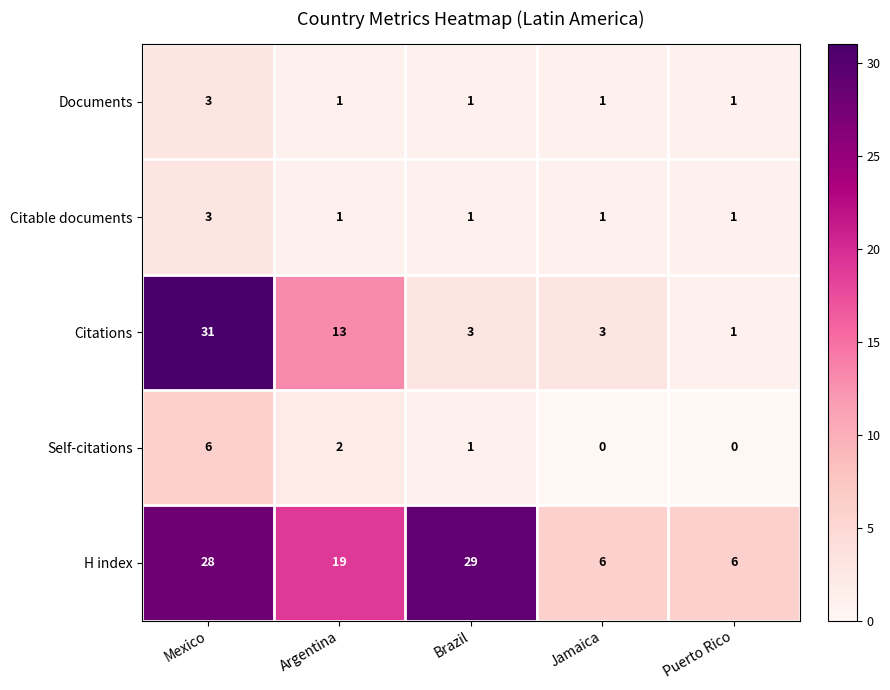

True or false: Self-citations has a value of 6 at Mexico.

True